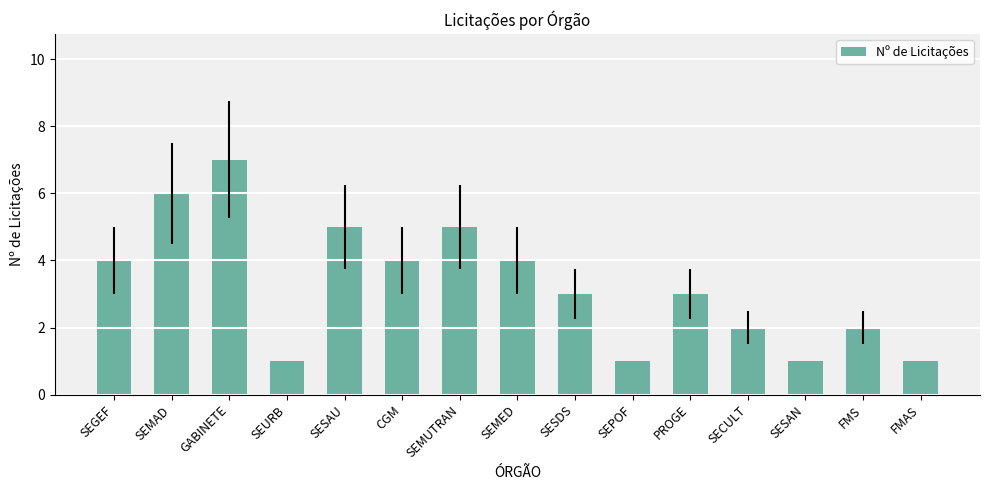

What is the label of the 4th bar from the right?

SECULT